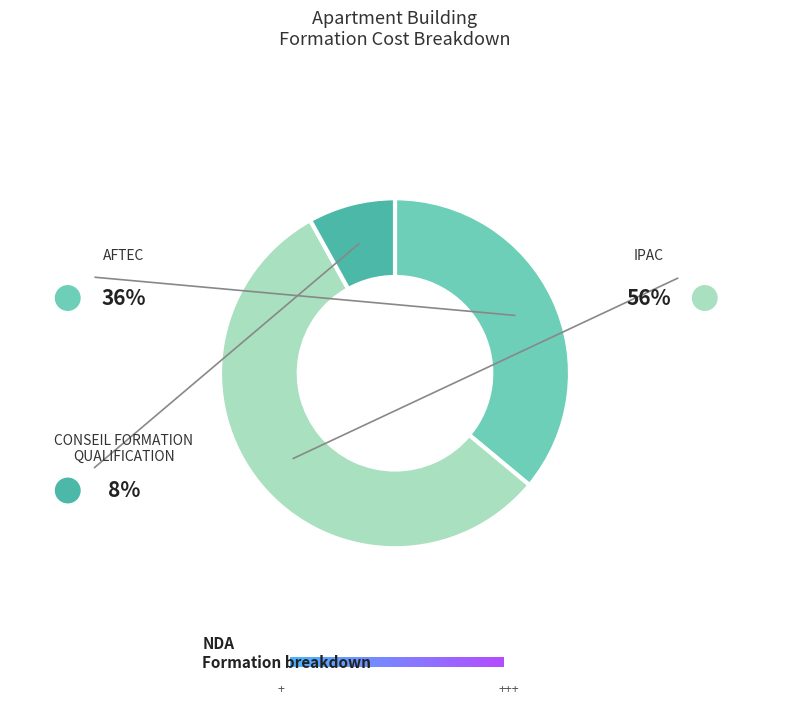

To the nearest percent, what is the average slice percentage?

33%